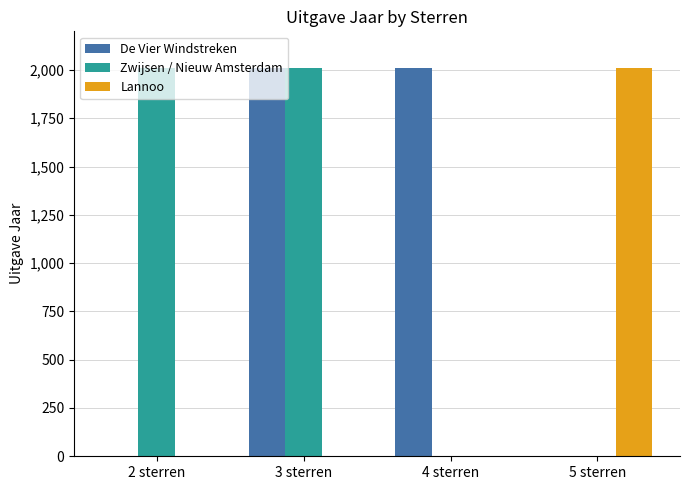

What is the sum of all Zwijsen / Nieuw Amsterdam values?

4016